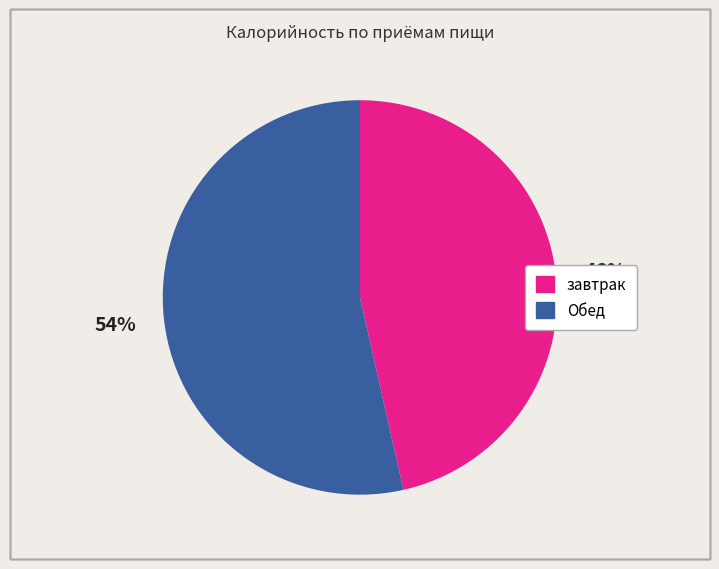

What is the ratio of the value at Обед to the value at завтрак?

1.2